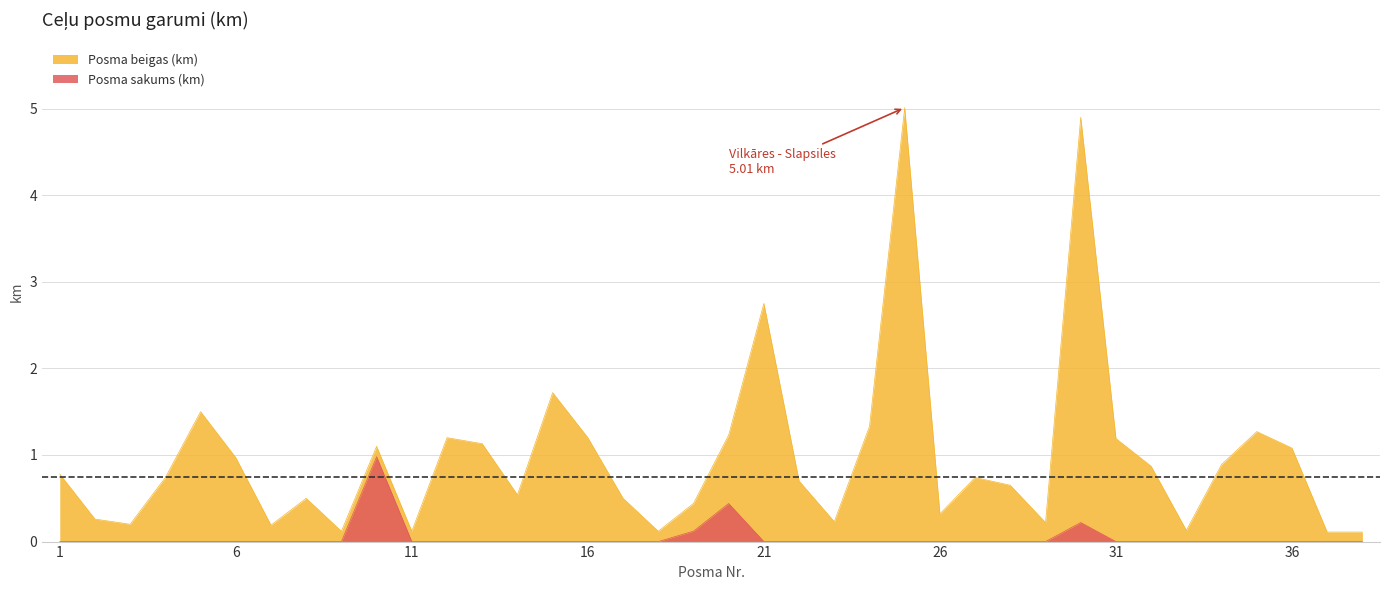

Reading right to left, extract all data points from this chart.

Posma beigas (km): 38=0.1	37=0.1	36=1.1	35=1.3	34=0.9	33=0.1	32=0.9	31=1.2	30=4.9	29=0.2	28=0.7	27=0.7	26=0.3	25=5.0	24=1.3	23=0.2	22=0.7	21=2.8	20=1.2	19=0.4	18=0.1	17=0.5	16=1.2	15=1.7	14=0.5	13=1.1	12=1.2	11=0.1	10=1.1	9=0.1	8=0.5	7=0.2	6=1.0	5=1.5	4=0.7	3=0.2	2=0.3	1=0.8
Posma sakums (km): 38=0.0	37=0.0	36=0.0	35=0.0	34=0.0	33=0.0	32=0.0	31=0.0	30=0.2	29=0.0	28=0.0	27=0.0	26=0.0	25=0.0	24=0.0	23=0.0	22=0.0	21=0.0	20=0.4	19=0.1	18=0.0	17=0.0	16=0.0	15=0.0	14=0.0	13=0.0	12=0.0	11=0.0	10=1.0	9=0.0	8=0.0	7=0.0	6=0.0	5=0.0	4=0.0	3=0.0	2=0.0	1=0.0